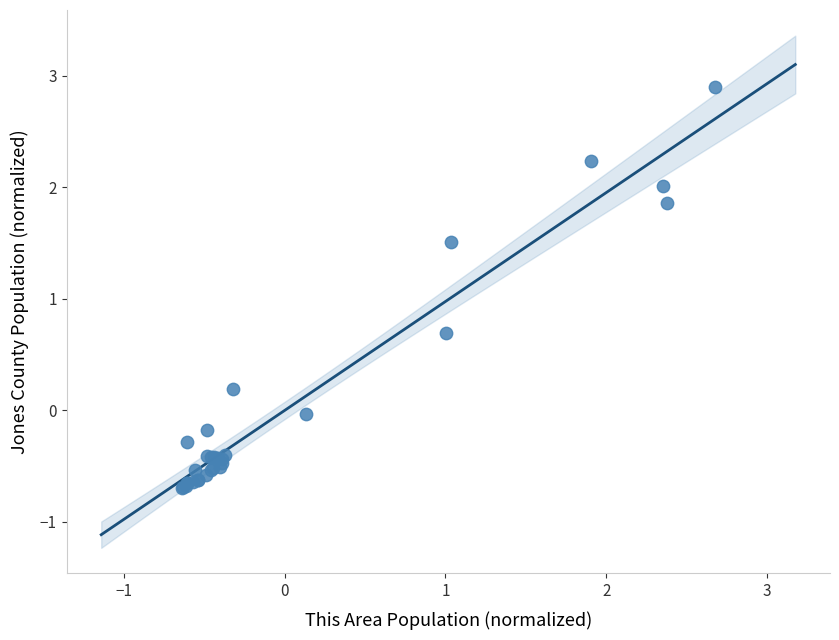

What Y value in the scatter plot is closest to 1?

0.7